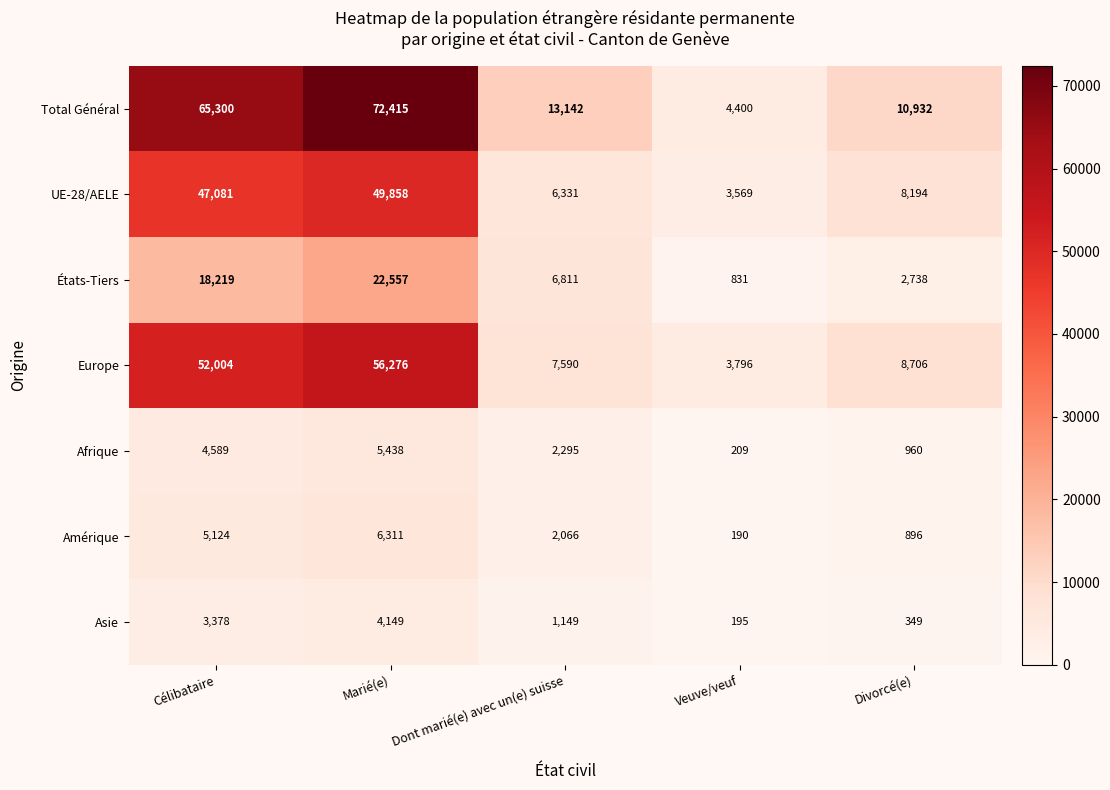

At which category is the sum across all series the highest?

Marié(e)